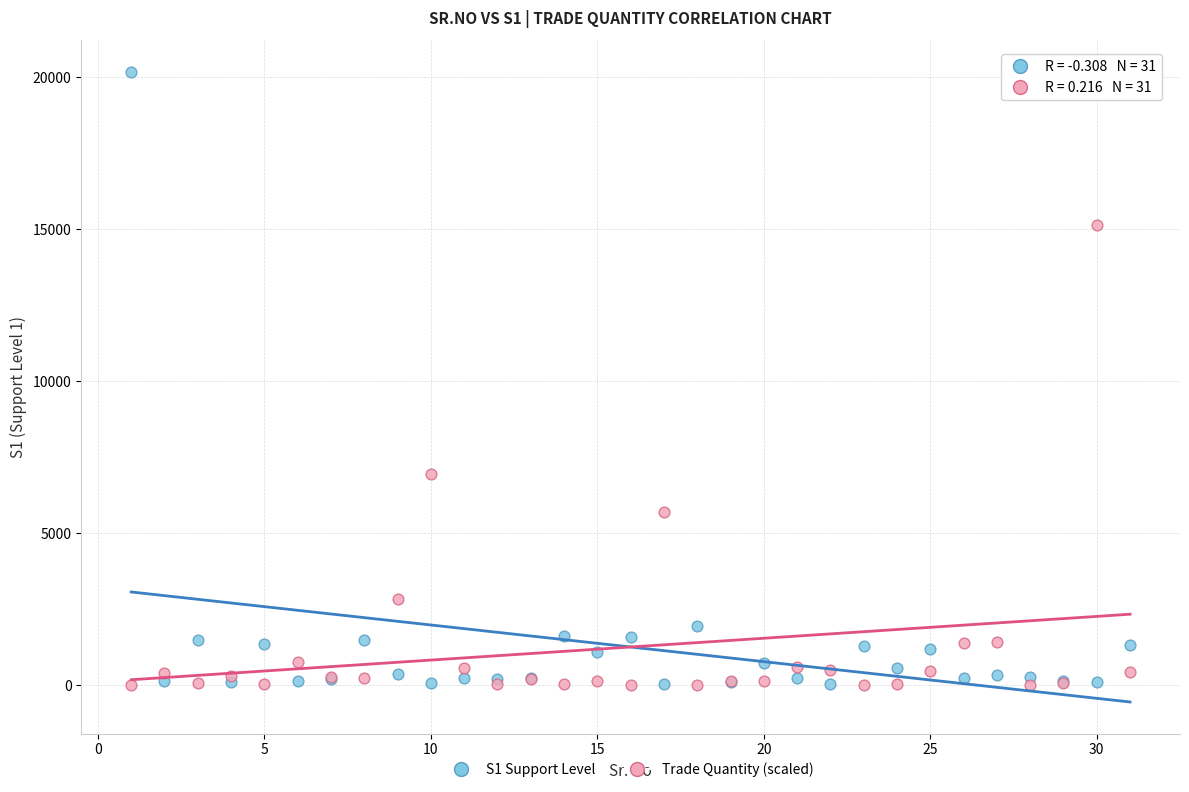

Across all series, what Y value is closest to 10080?

6922.5